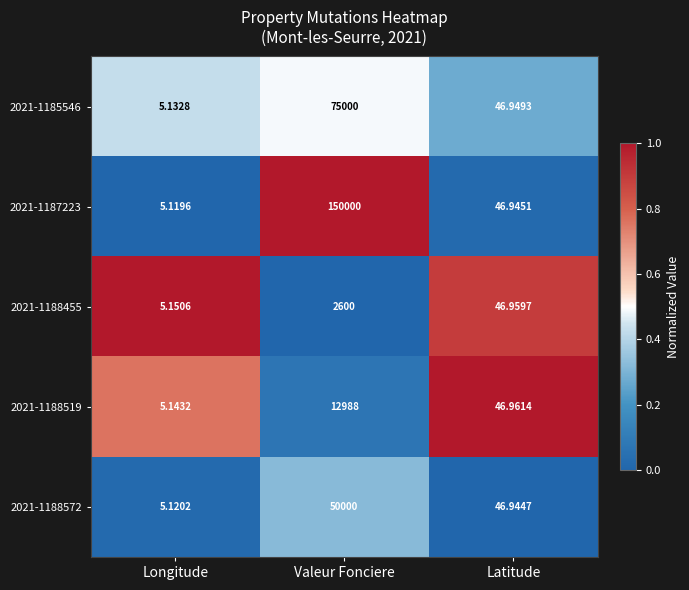

What is the total value across all series at Longitude?

25.7